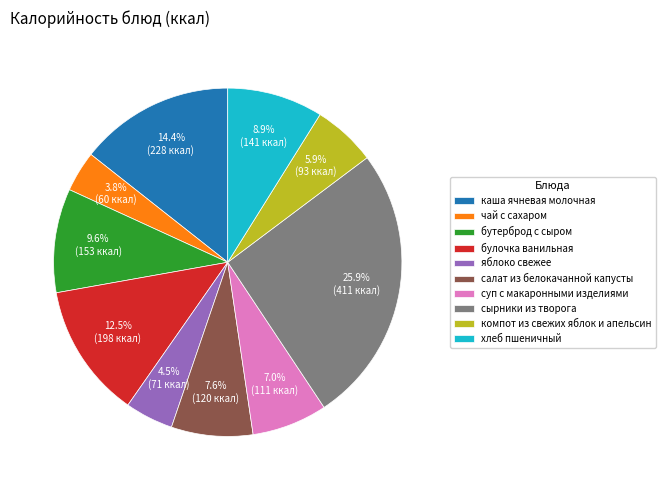

How much of the chart is everything except чай с сахаром?

96.2%